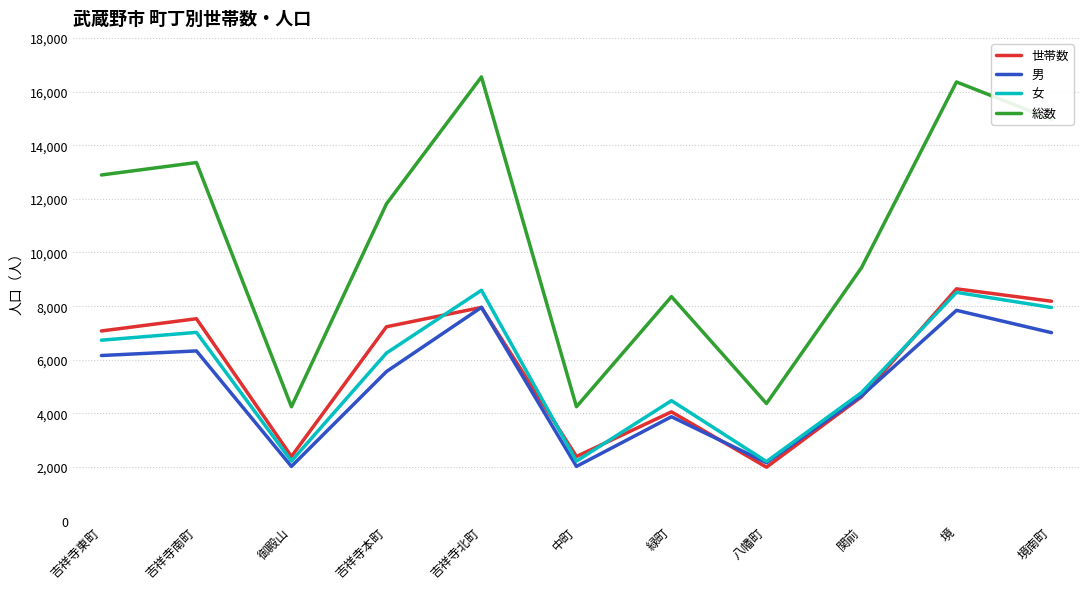

The 男 series shows 1490 at 境南町. True or false?

False